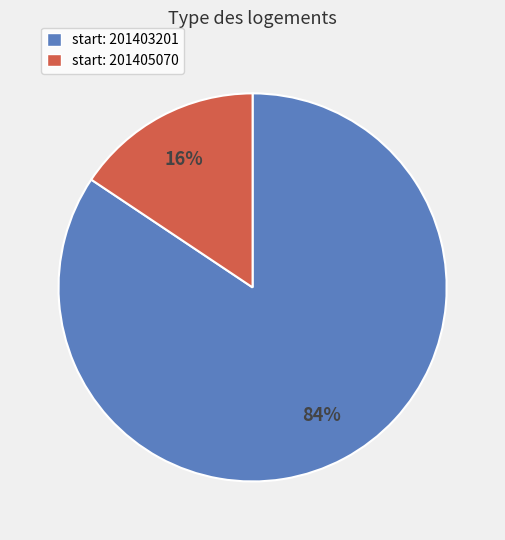

Does any single category account for the majority?

Yes